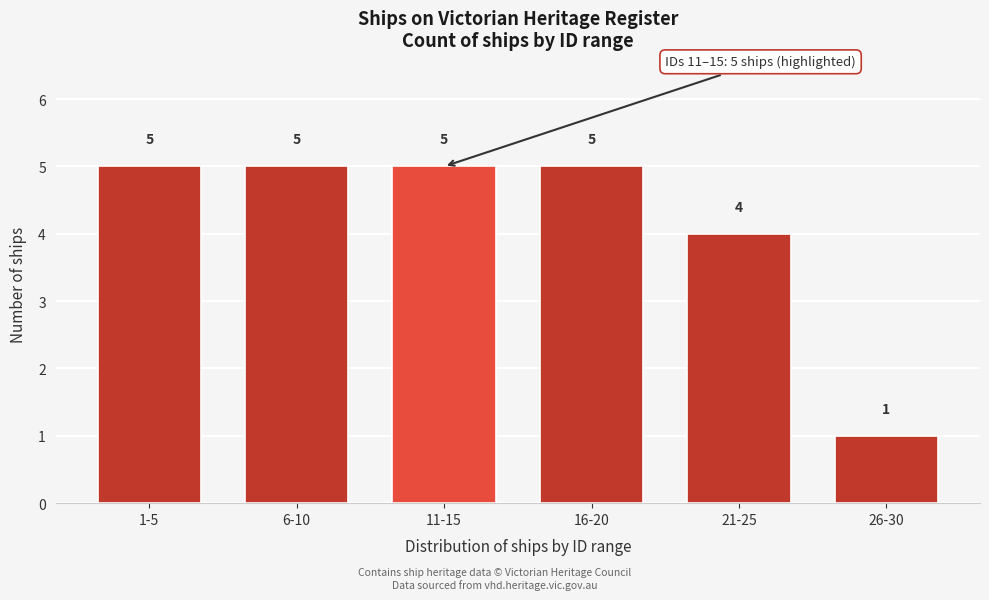

Reading left to right, transcribe all the data shown in this chart.

1-5=5	6-10=5	11-15=5	16-20=5	21-25=4	26-30=1